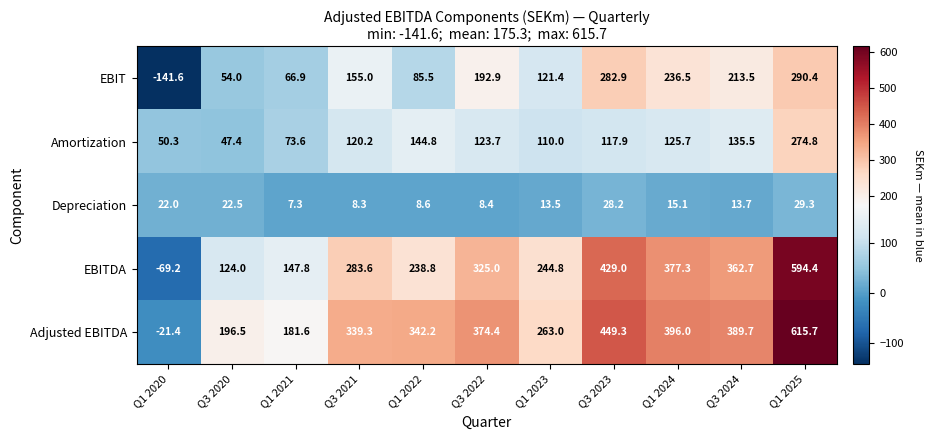

How many data points in Amortization are above 120?

6